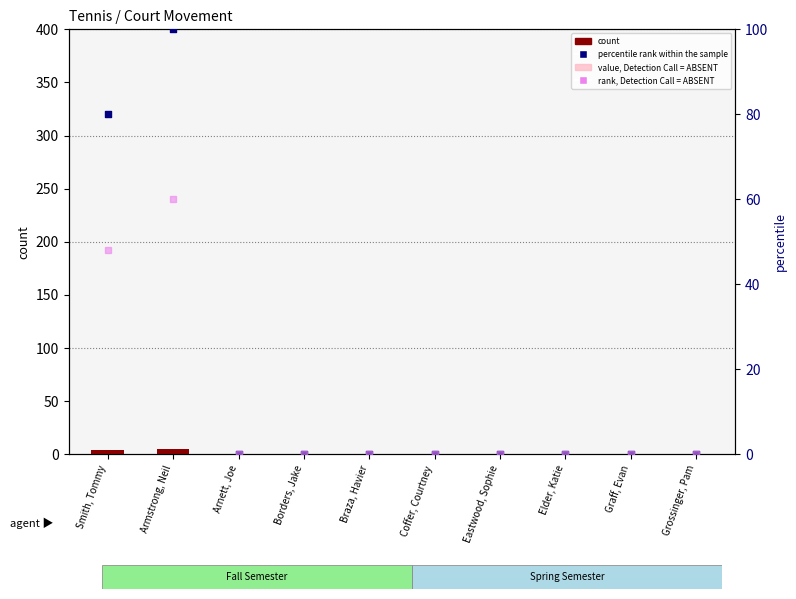

Is the value of percentile rank within the sample at Eastwood, Sophie greater than the value of count at Smith, Tommy?

No